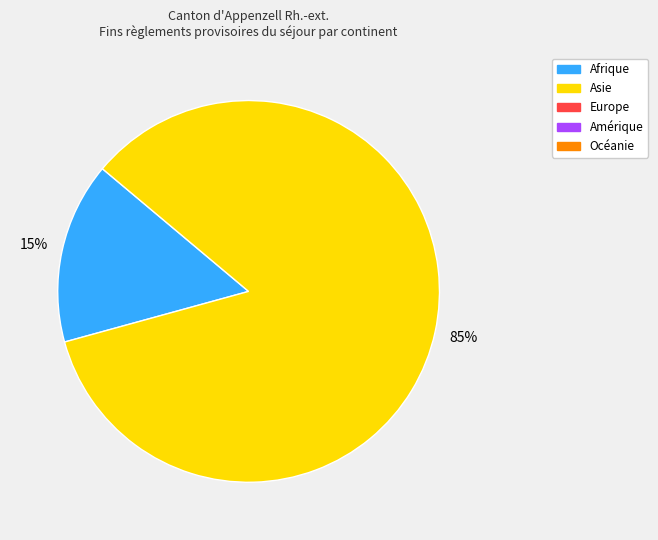

Is there any slice that represents more than half of the pie?

Yes